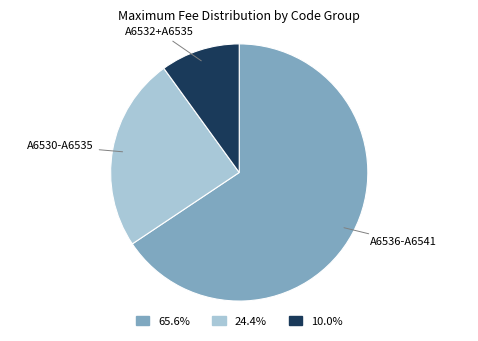

Is there any slice that represents more than half of the pie?

Yes